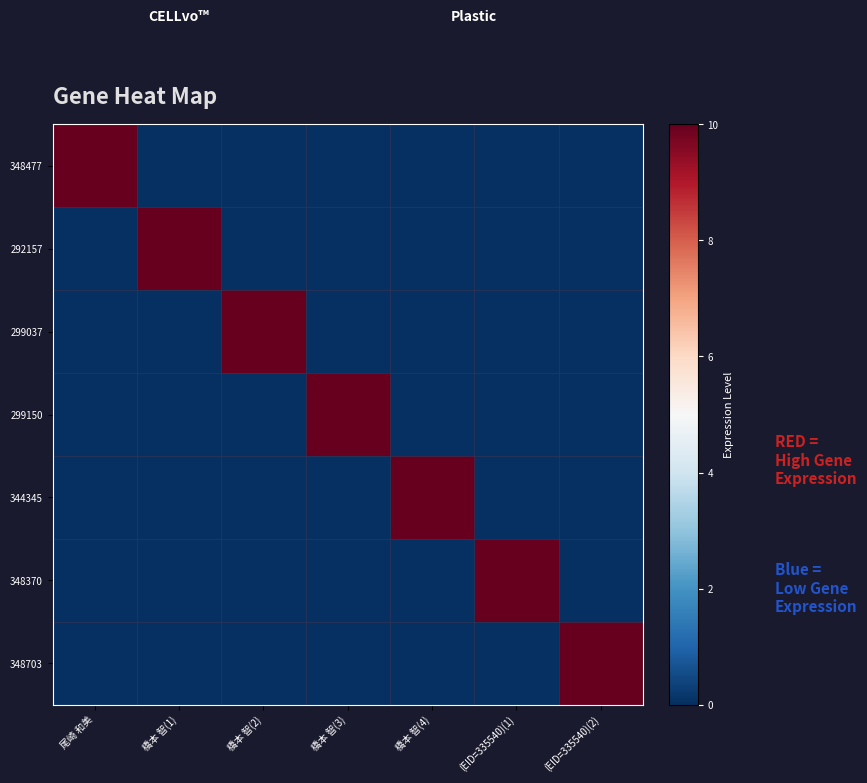

Reading left to right, what are all the values shown in this chart?

348477: 尾崎 和美=10	橋本 智(1)=0	橋本 智(2)=0	橋本 智(3)=0	橋本 智(4)=0	(EID=335540)(1)=0	(EID=335540)(2)=0
292157: 尾崎 和美=0	橋本 智(1)=10	橋本 智(2)=0	橋本 智(3)=0	橋本 智(4)=0	(EID=335540)(1)=0	(EID=335540)(2)=0
299037: 尾崎 和美=0	橋本 智(1)=0	橋本 智(2)=10	橋本 智(3)=0	橋本 智(4)=0	(EID=335540)(1)=0	(EID=335540)(2)=0
299150: 尾崎 和美=0	橋本 智(1)=0	橋本 智(2)=0	橋本 智(3)=10	橋本 智(4)=0	(EID=335540)(1)=0	(EID=335540)(2)=0
344345: 尾崎 和美=0	橋本 智(1)=0	橋本 智(2)=0	橋本 智(3)=0	橋本 智(4)=10	(EID=335540)(1)=0	(EID=335540)(2)=0
348370: 尾崎 和美=0	橋本 智(1)=0	橋本 智(2)=0	橋本 智(3)=0	橋本 智(4)=0	(EID=335540)(1)=10	(EID=335540)(2)=0
348703: 尾崎 和美=0	橋本 智(1)=0	橋本 智(2)=0	橋本 智(3)=0	橋本 智(4)=0	(EID=335540)(1)=0	(EID=335540)(2)=10